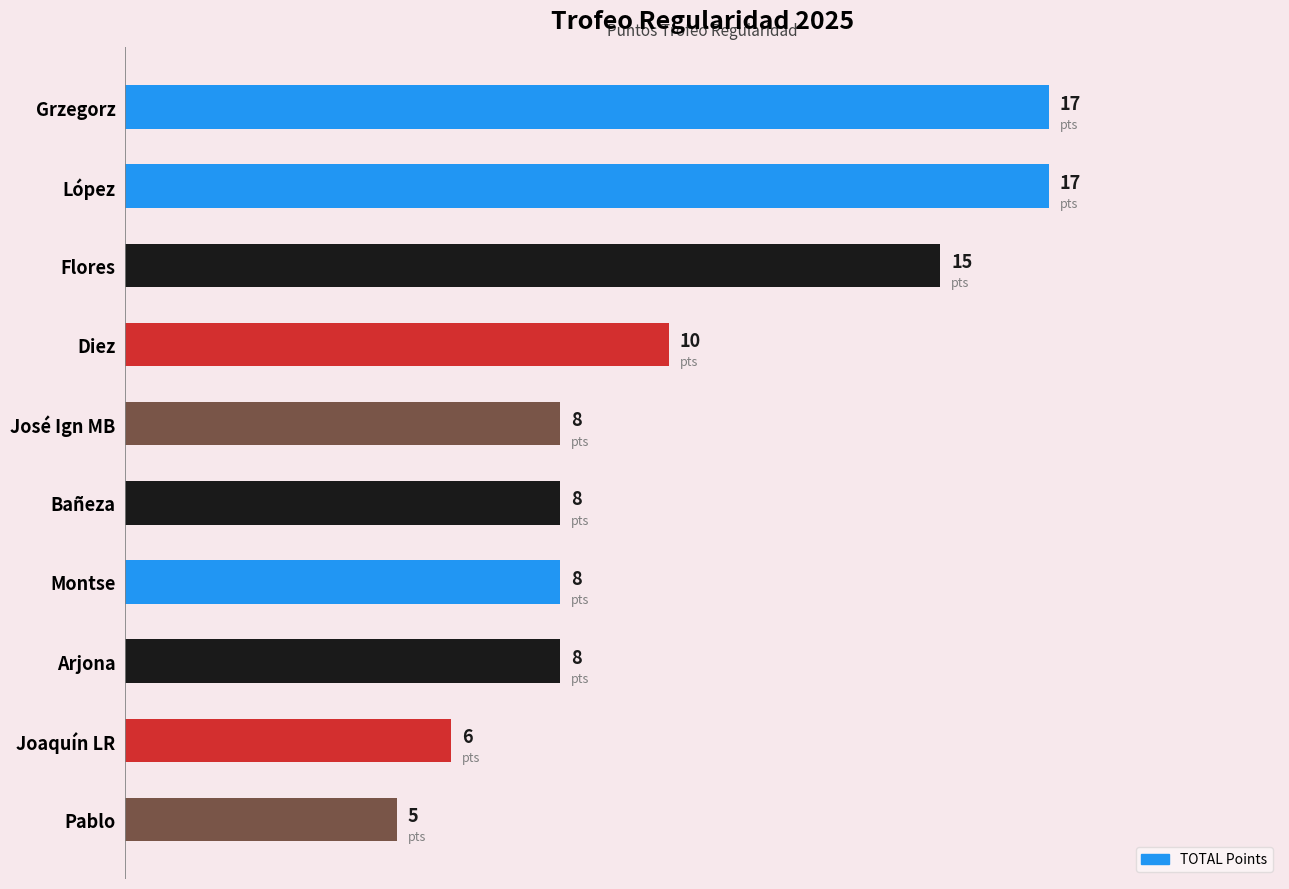

What is the label of the 5th bar from the top?

José Ign MB